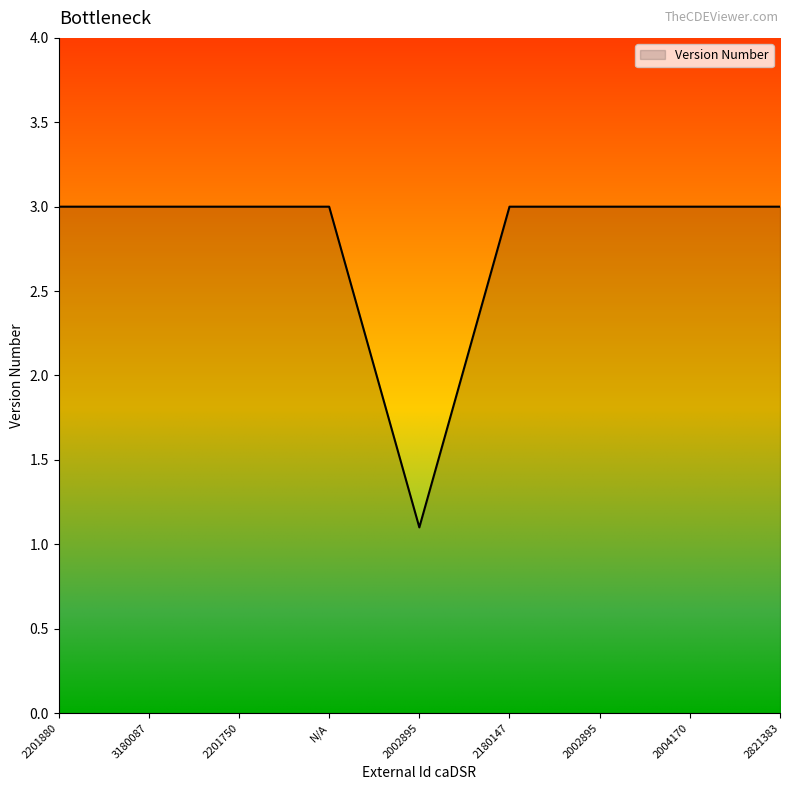

What is the value of the 5th point from the left?

1.1